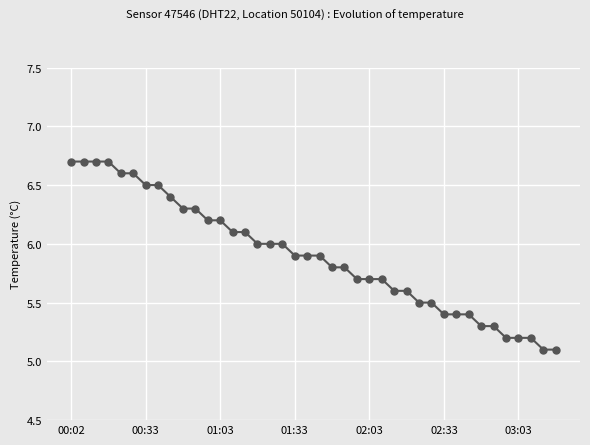

What is the greatest value displayed?

6.7